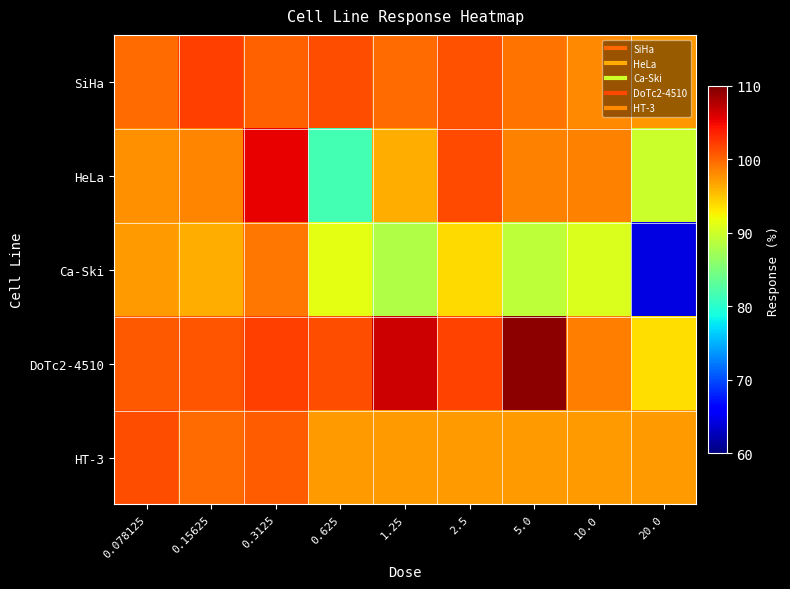

Reading left to right, list all the values displayed in this chart.

SiHa: 0.078125=99.7	0.15625=102.2	0.3125=100.3	0.625=101.3	1.25=99.7	2.5=101.2	5.0=99.3	10.0=98.2	20.0=97.4
HeLa: 0.078125=97.7	0.15625=98.3	0.3125=105.3	0.625=81.7	1.25=96.1	2.5=101.4	5.0=98.6	10.0=98.5	20.0=89.8
Ca-Ski: 0.078125=97.2	0.15625=96.2	0.3125=99.1	0.625=91.4	1.25=88.2	2.5=93.9	5.0=89.1	10.0=90.8	20.0=64.5
DoTc2-4510: 0.078125=100.6	0.15625=100.9	0.3125=102.0	0.625=101.3	1.25=106.6	2.5=101.8	5.0=109.4	10.0=98.9	20.0=93.8
HT-3: 0.078125=101.4	0.15625=99.7	0.3125=100.5	0.625=97.1	1.25=97.1	2.5=97.1	5.0=97.1	10.0=97.1	20.0=97.1